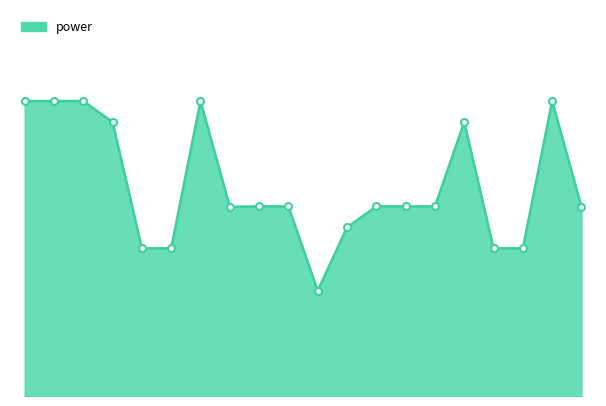

What is the sum of all values?

2401.0